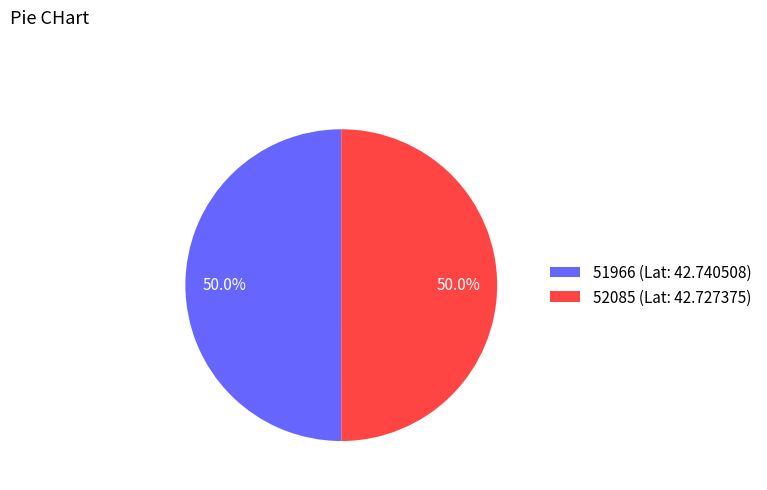

Count the number of slices in the pie.

2